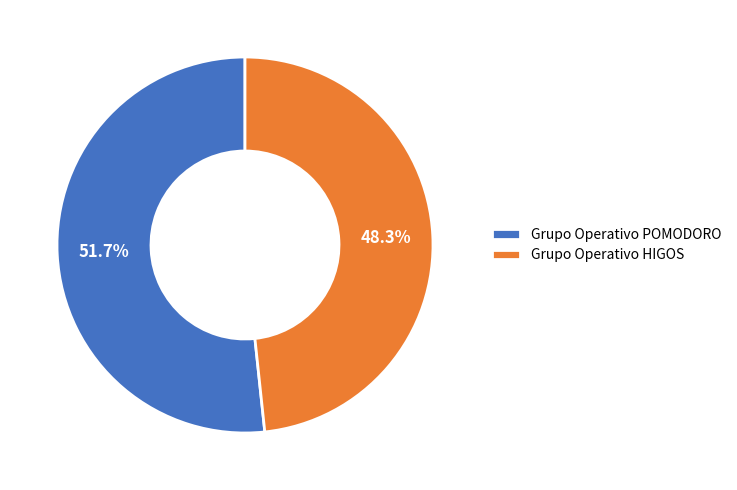

Is Grupo Operativo POMODORO the majority of the pie?

Yes